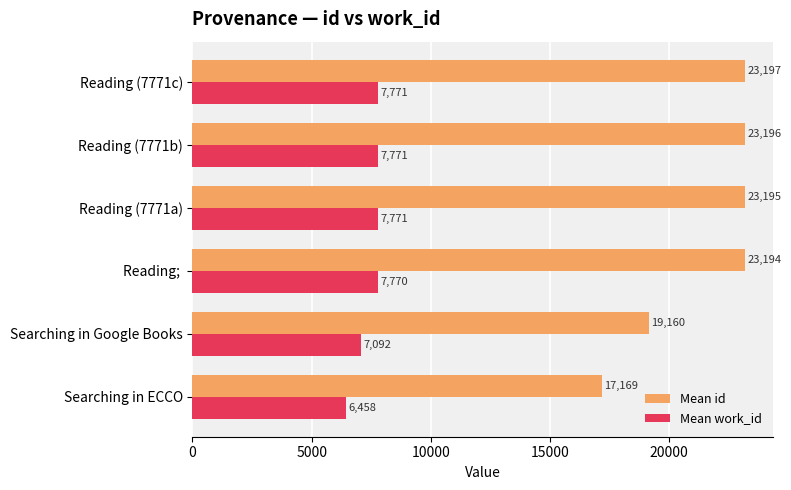

Which series has the largest range (max minus min)?

Mean id